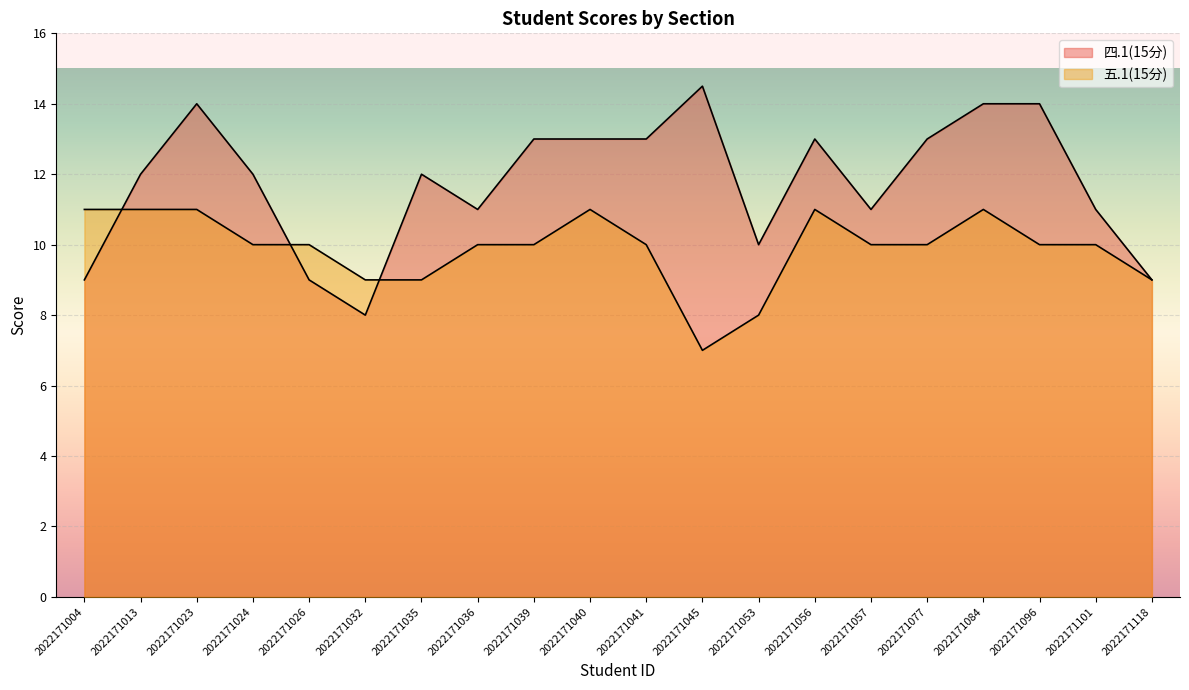

Is the value of 五.1(15分) at 2022171024 greater than the value of 四.1(15分) at 2022171013?

No